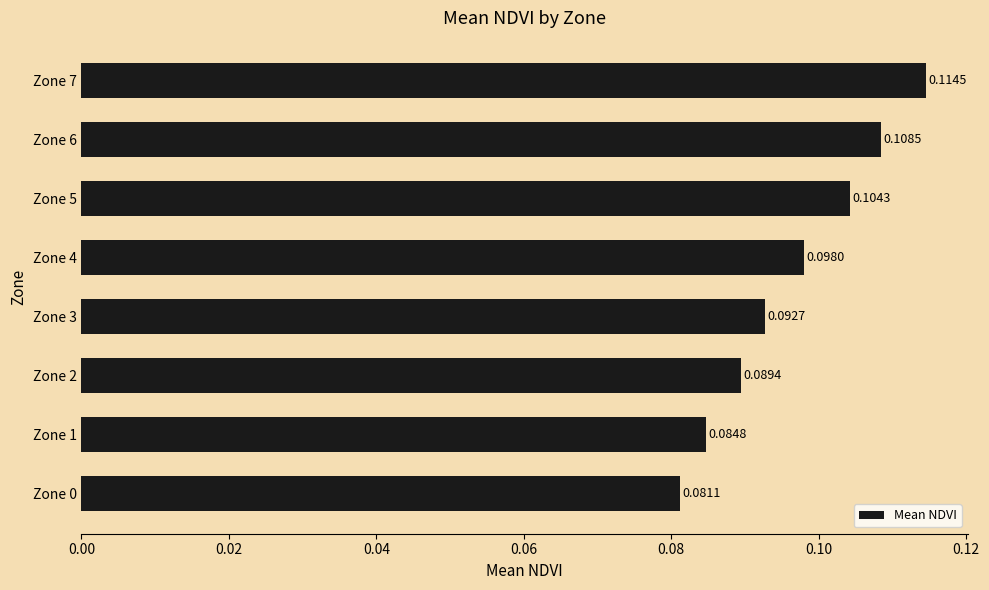

Rank the categories by value from lowest to highest.

Zone 0, Zone 1, Zone 2, Zone 3, Zone 4, Zone 5, Zone 6, Zone 7